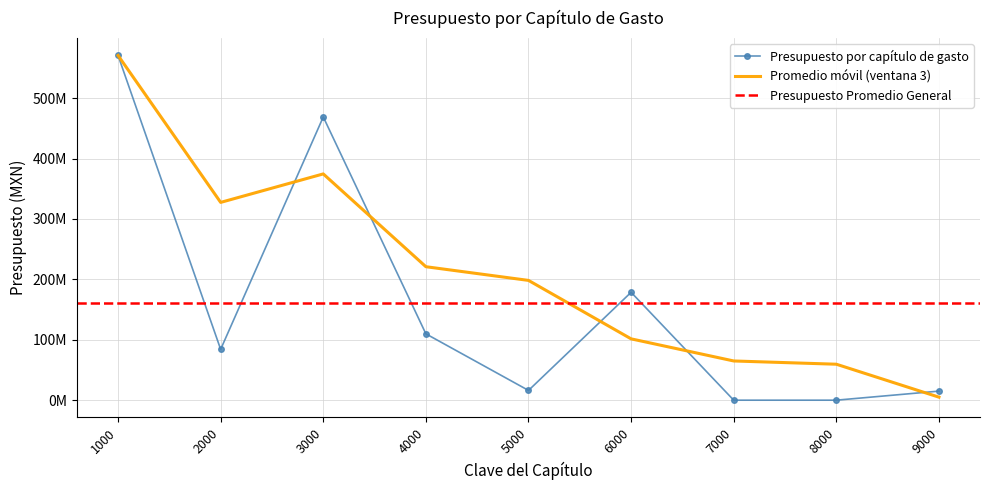

At which category does the chart reach its minimum across all series?

7000